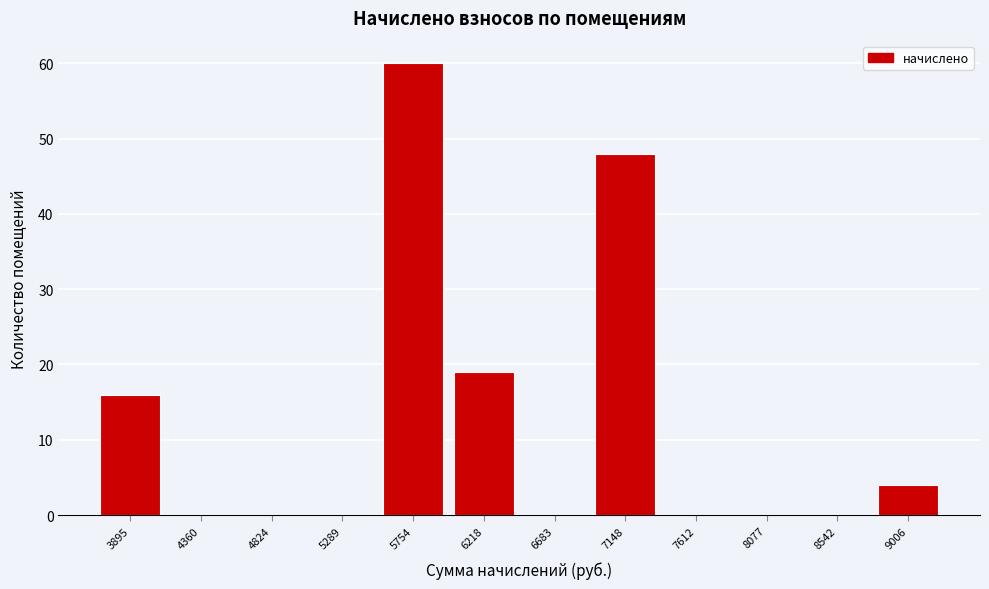

Over which range of the x-axis is the bar tallest?

5500 to 6000